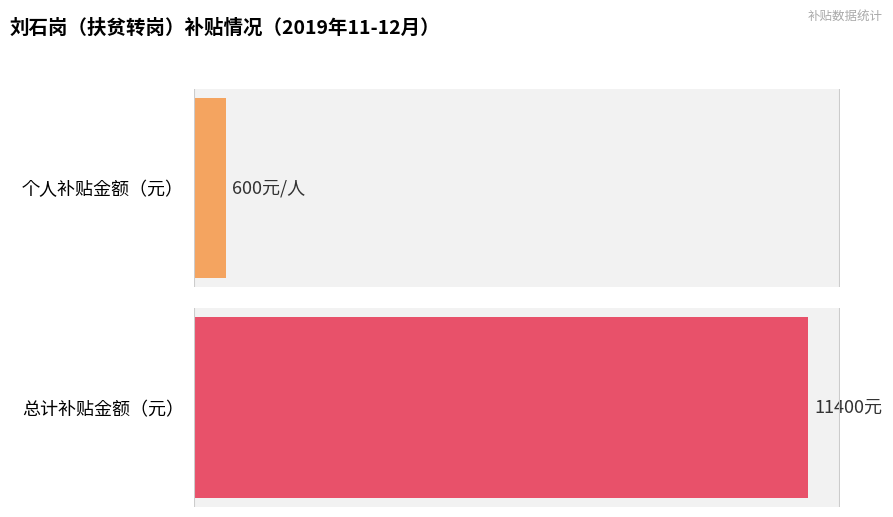

Read the 总计 value at 彭二虎.

11400